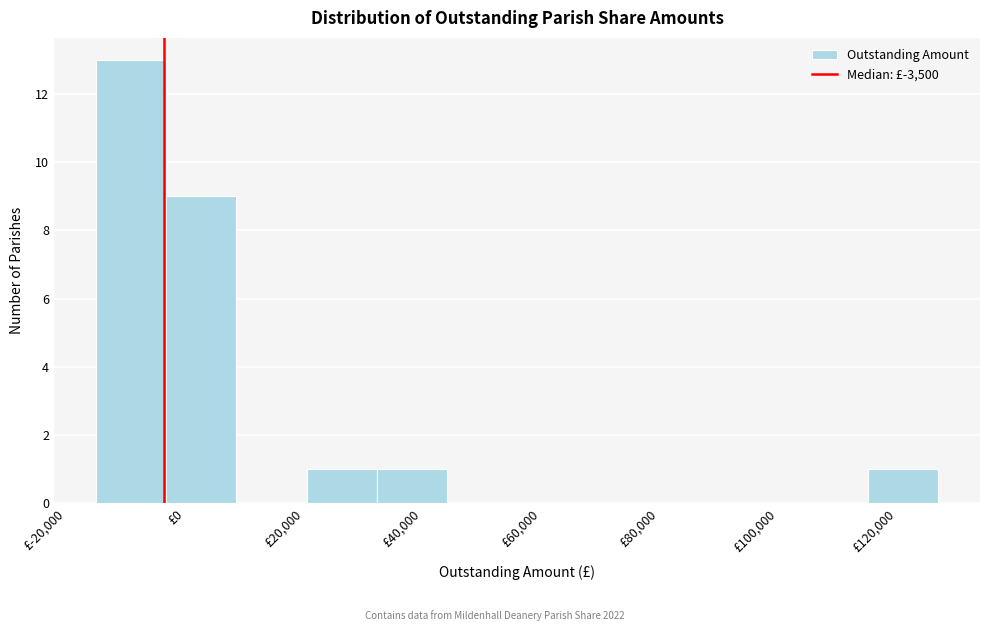

Reading left to right, transcribe this chart: for each bar, give the range it covers on the x-axis and its height. Neither the bar edges nor the heights are printed on the chart, so give them approximately, as read against the axes.

-14000 to -4000: 13
-4000 to 8000: 9
8000 to 20000: 0
20000 to 32000: 1
32000 to 44000: 1
44000 to 56000: 0
56000 to 68000: 0
68000 to 80000: 0
80000 to 92000: 0
92000 to 104000: 0
104000 to 116000: 0
116000 to 128000: 1